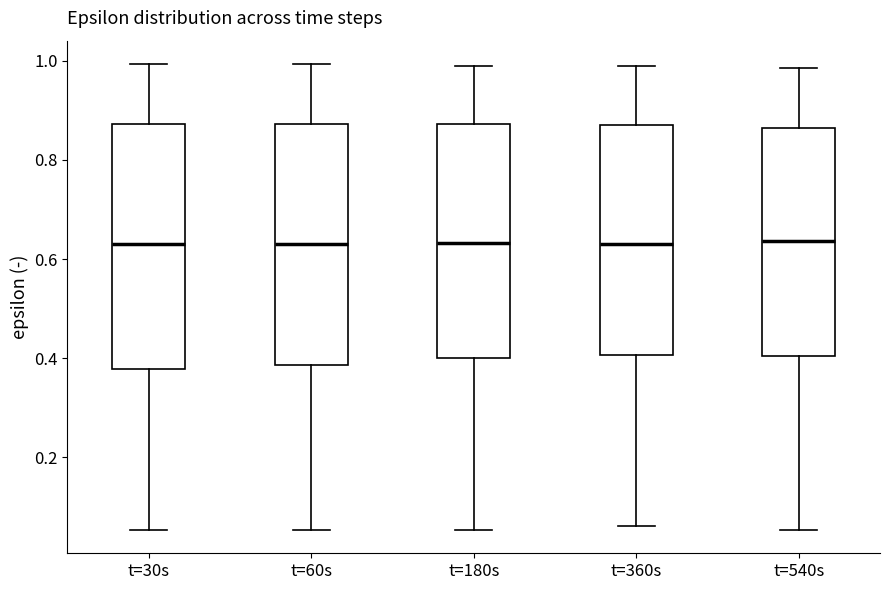

Reading left to right, transcribe this box plot: for each box, give where its median line is, the range the box spans, and where its two whiskers end, as read against the y-axis. The values are not printed on the chart, so give them approximately, as read against the axis.

t=30s: median 0.64, box 0.38 to 0.88, whiskers 0.06 to 1.00
t=60s: median 0.64, box 0.38 to 0.88, whiskers 0.06 to 1.00
t=180s: median 0.64, box 0.40 to 0.88, whiskers 0.06 to 0.98
t=360s: median 0.64, box 0.40 to 0.88, whiskers 0.06 to 0.98
t=540s: median 0.64, box 0.40 to 0.86, whiskers 0.06 to 0.98